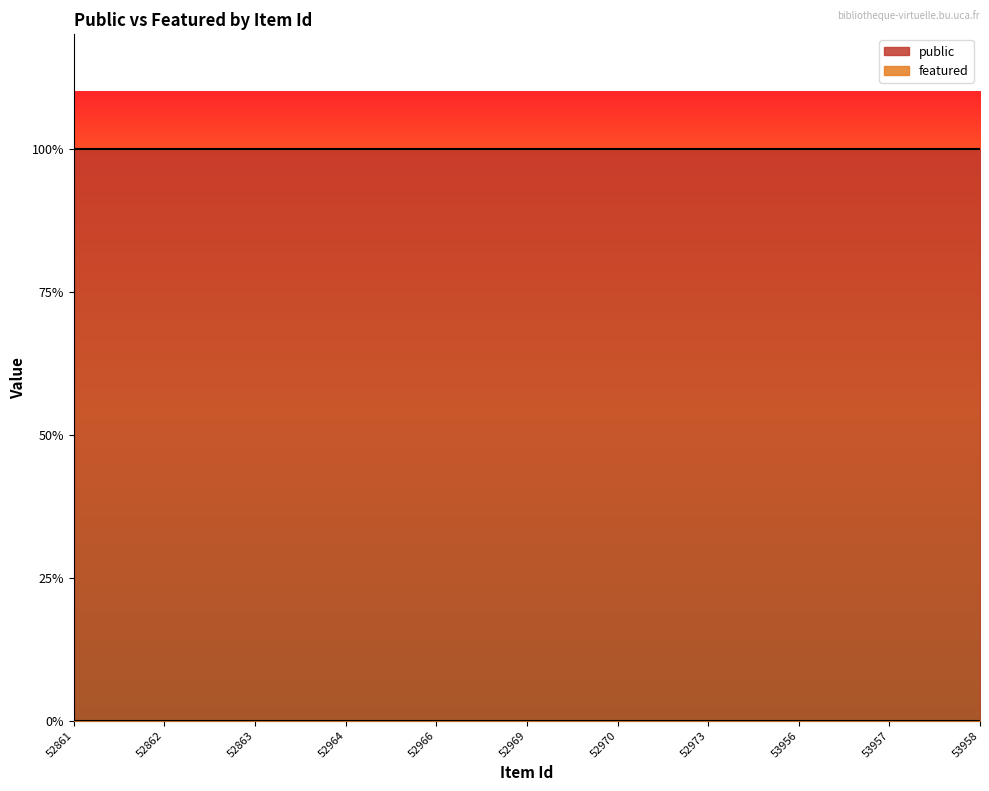

Which has a higher value, 52964 or 53958?

52964